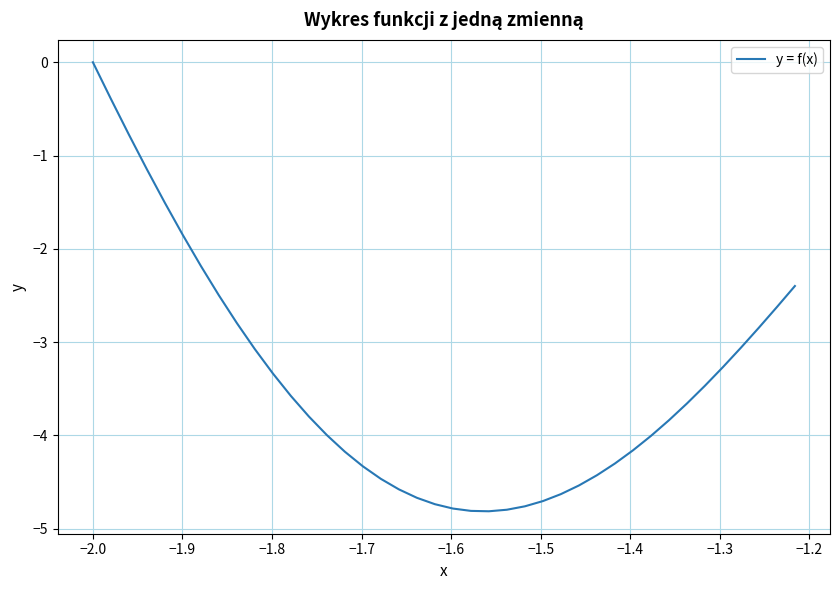

What is the difference between the maximum and minimum values?

4.8